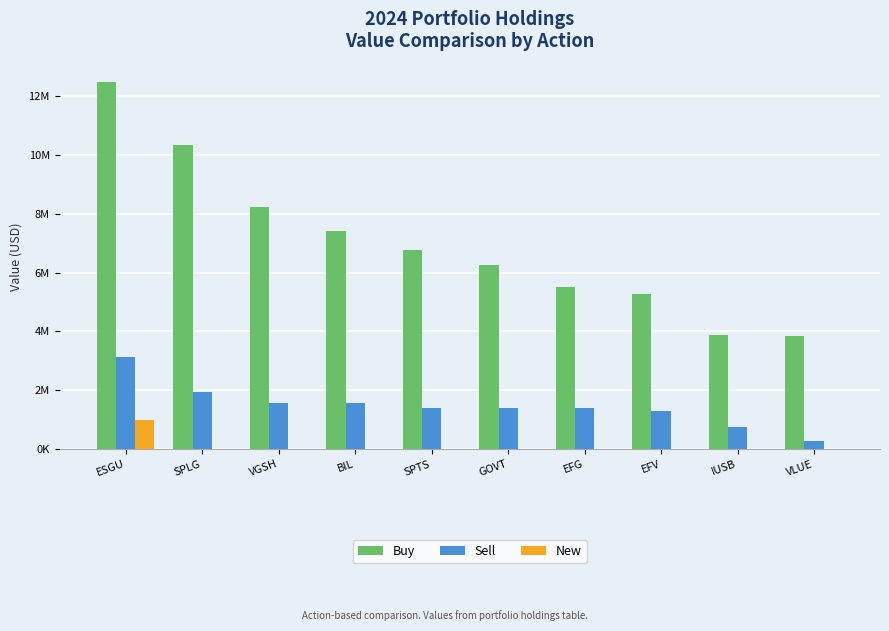

At which label is New closest to 498000?

ESGU